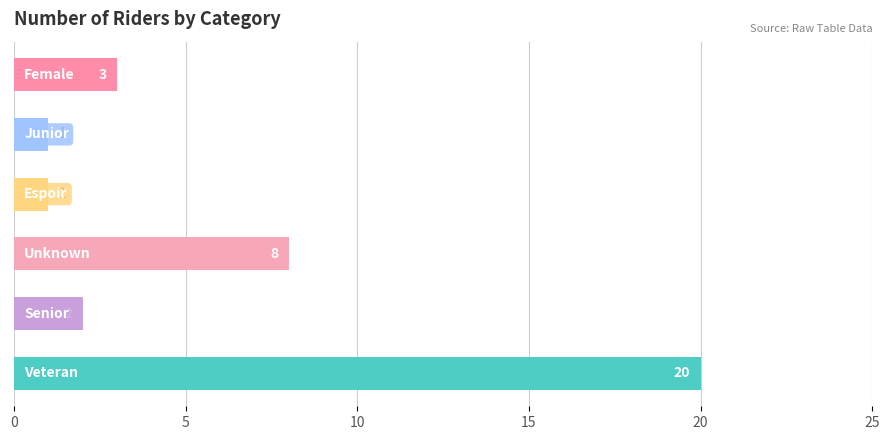

Is it true that the value at Unknown is 8?

True